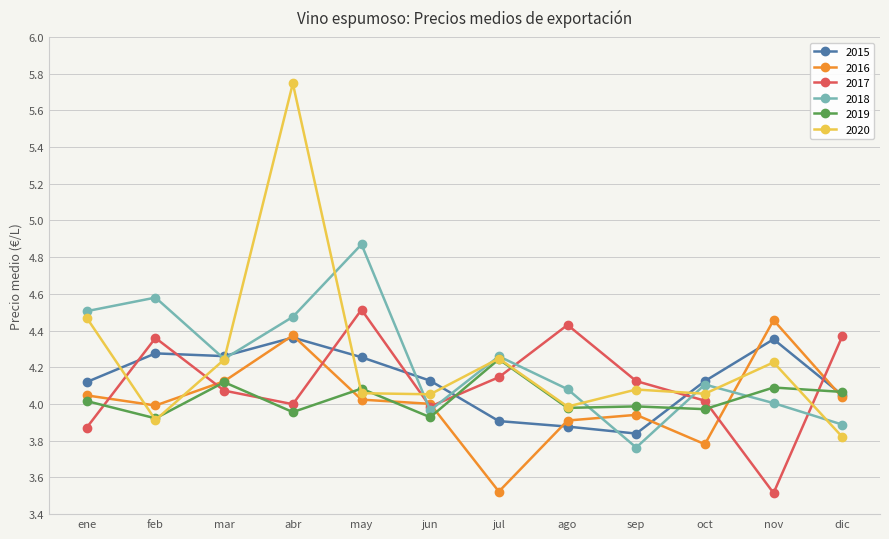

True or false: 2017 has more than 0 points higher than both neighbors.

True